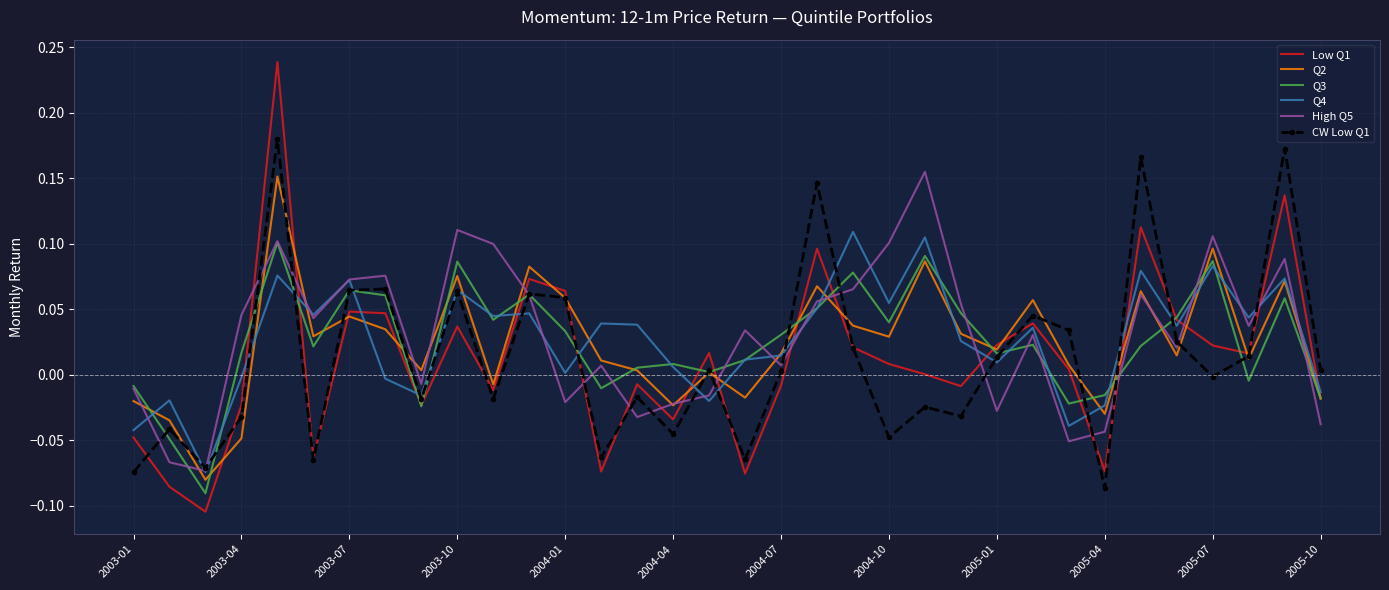

Which series ends up on top after the final intersection of High Q5 and CW Low Q1?

CW Low Q1